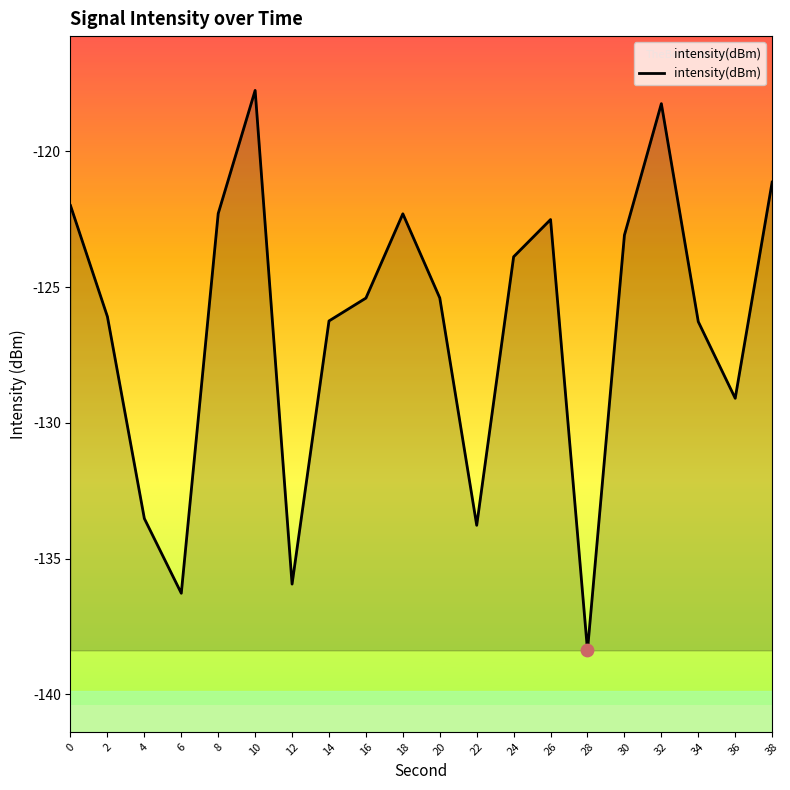

Between 10 and 28, which is larger?

10